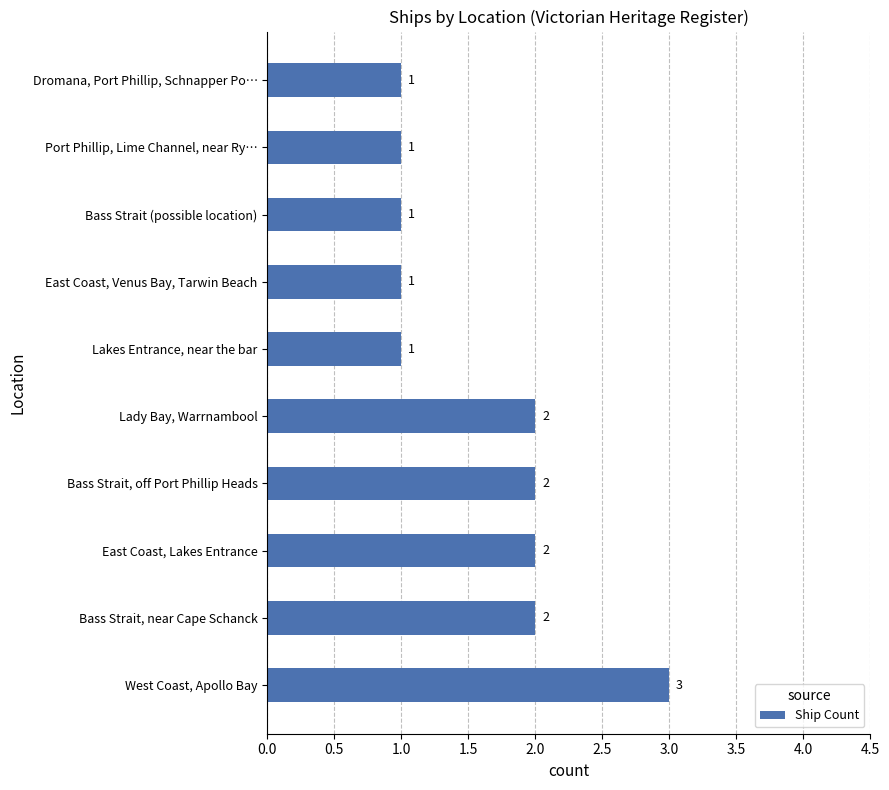

What is the sum of all values?

16